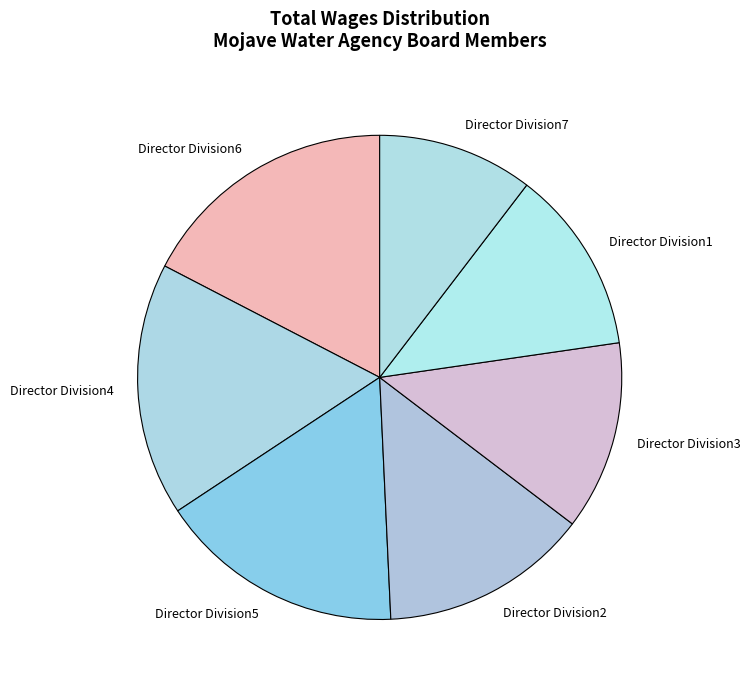

Is it true that Director Division4 is 17% of the pie?

True